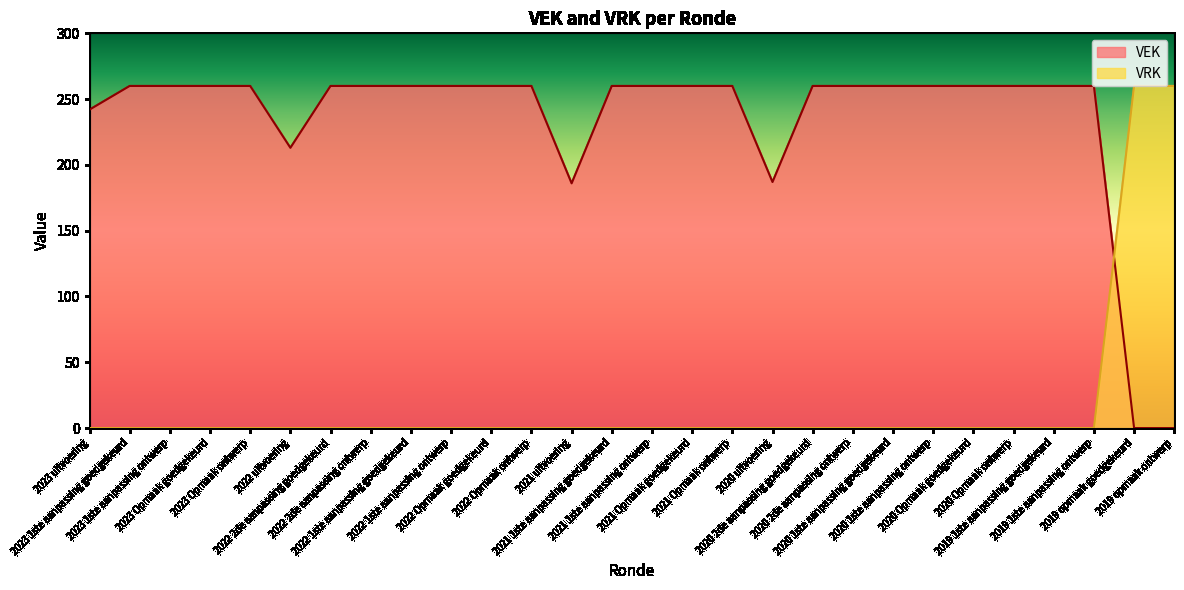

How many times do VEK and VRK cross each other?

1